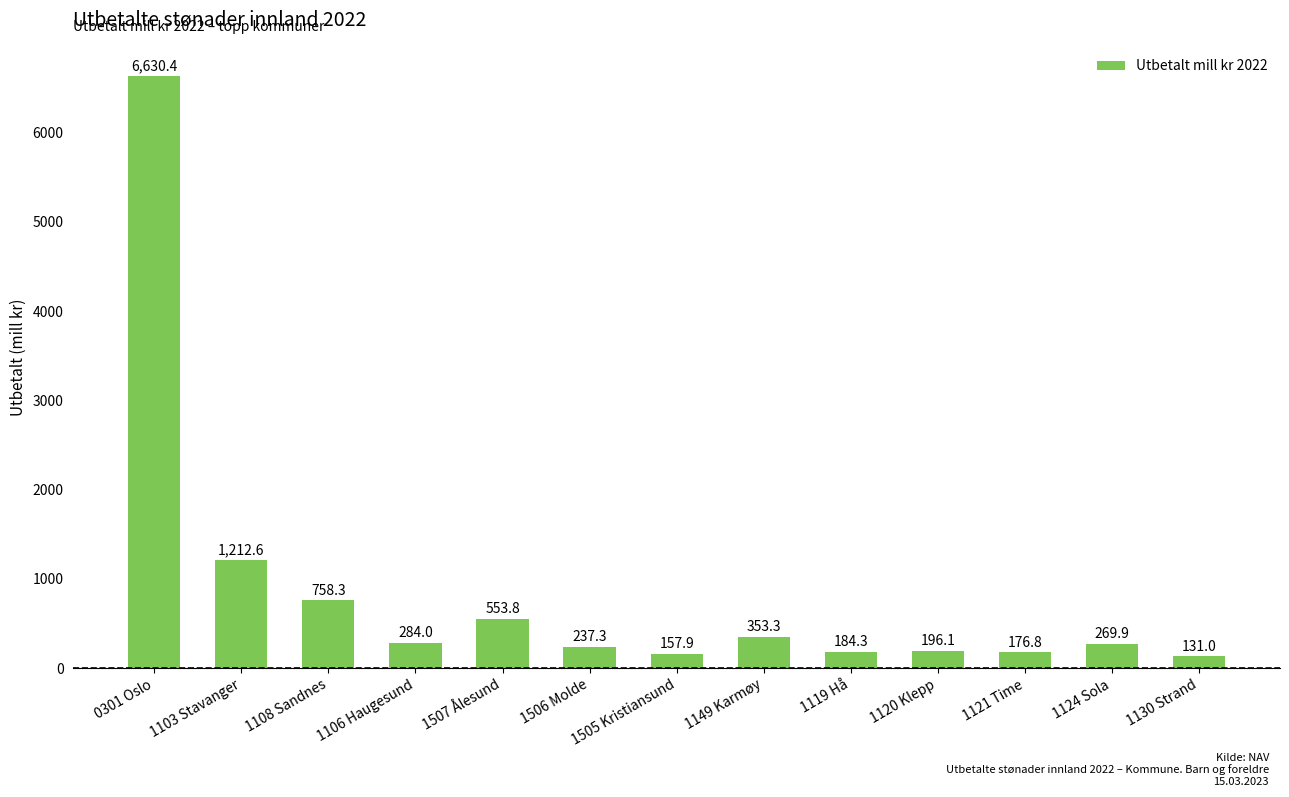

Where is the data nearest to the value 3380?

1103 Stavanger